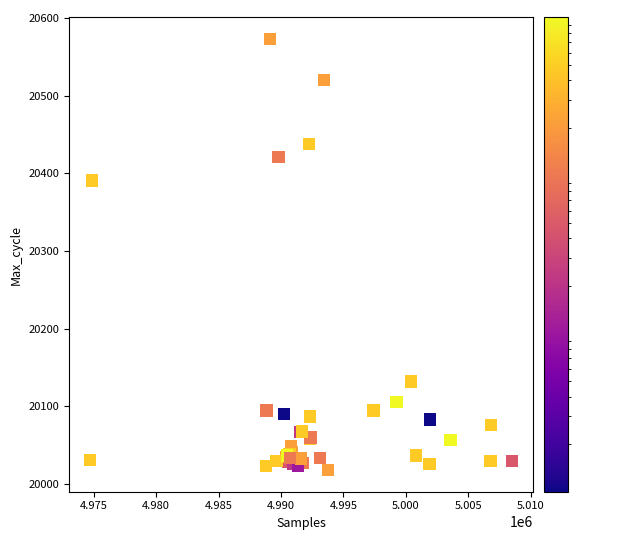

What Y value in the scatter plot is closest to 20295?

20391